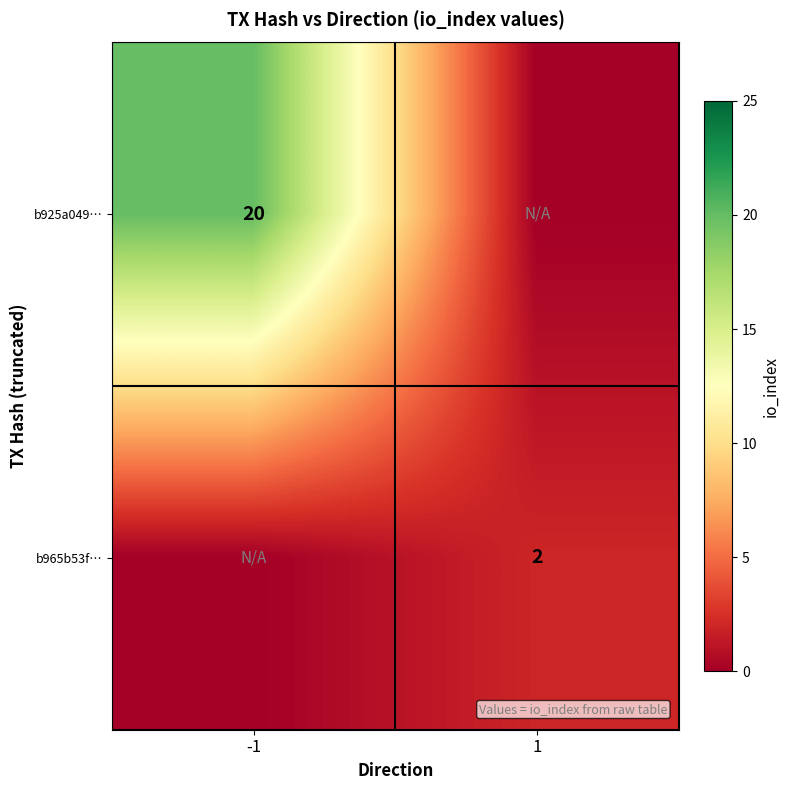

The value of b925a049… at -1 is 13. True or false?

False